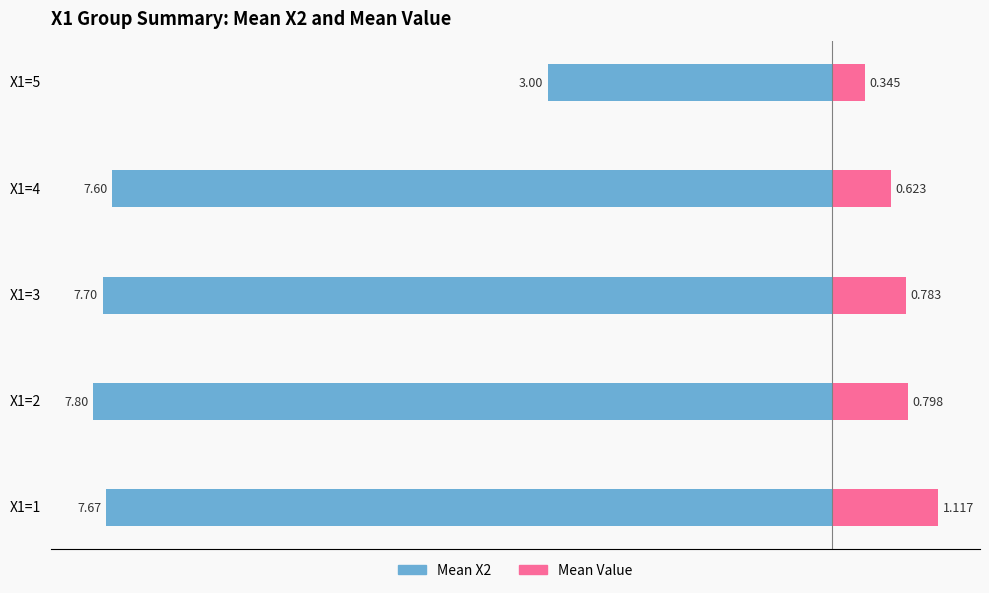

What is the value of the Mean X2 bar at the 4th from the left?

-7.6